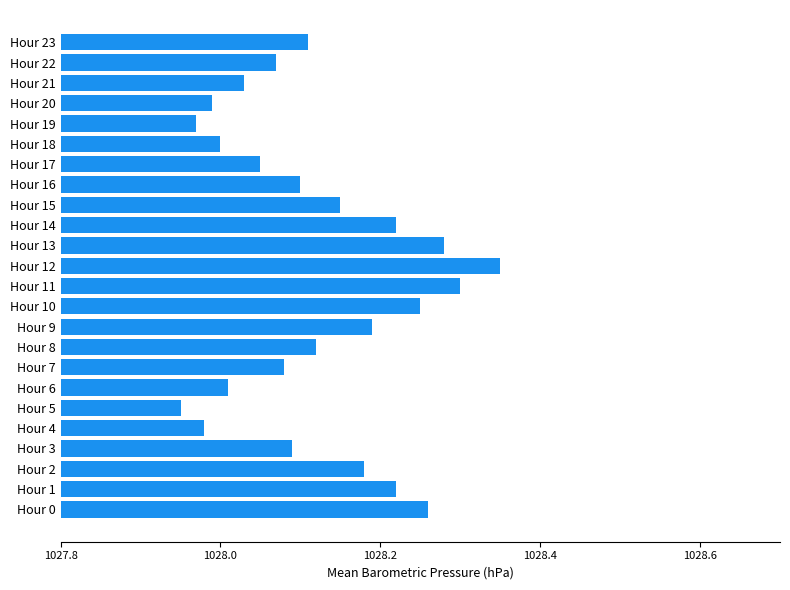

What is the sum of the values at Hour 14 and Hour 17?

2056.3